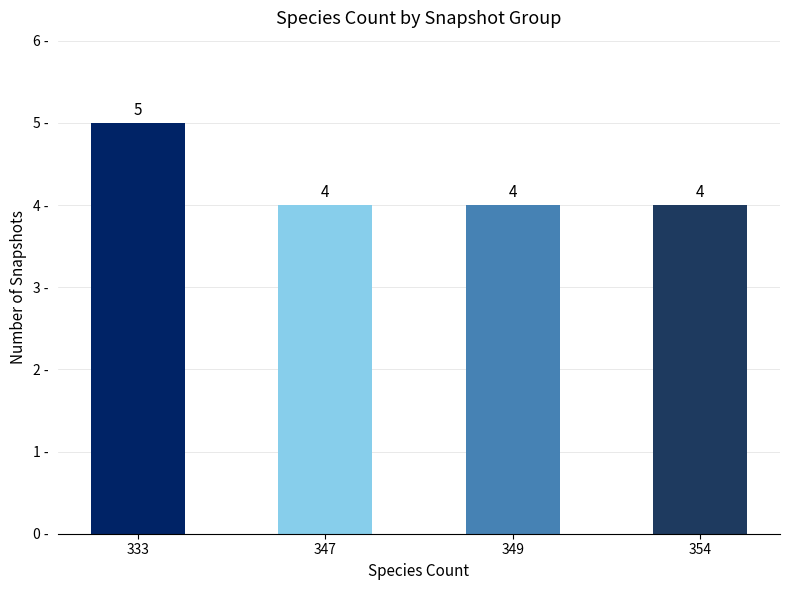

What is the sum of the values at 347 and 354?

8